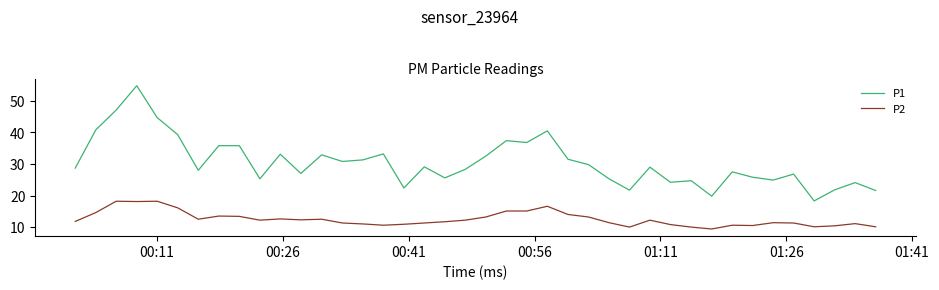

Rank the series by their maximum value, from lowest to highest.

P2, P1